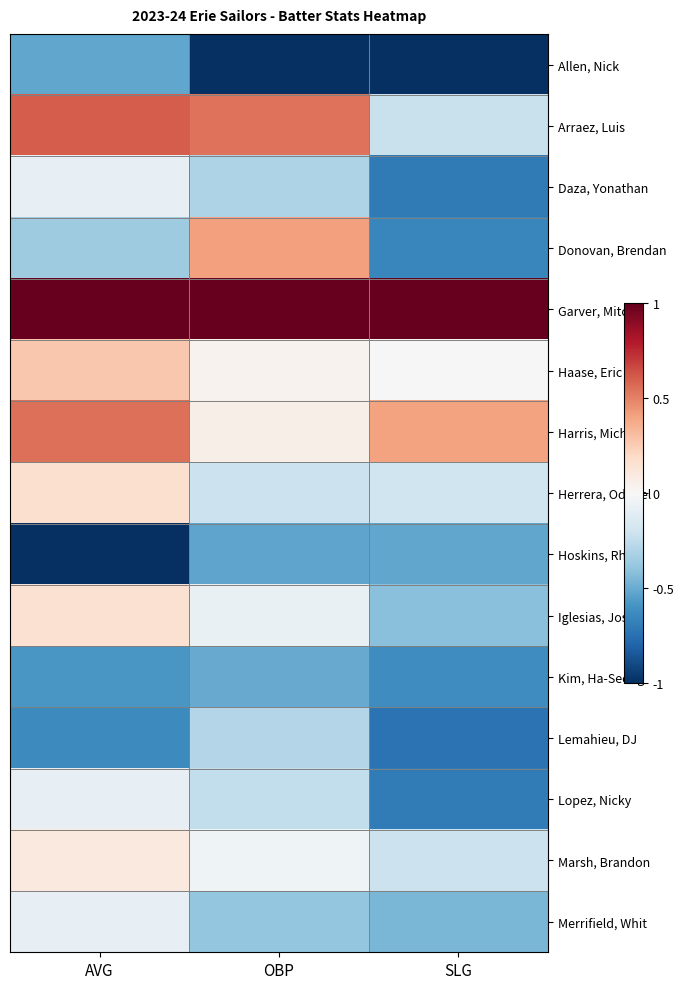

Rank the series at SLG from highest to lowest value.

Garver, Mitch, Harris, Michael, Haase, Eric, Herrera, Odubel, Marsh, Brandon, Arraez, Luis, Iglesias, Jose, Merrifield, Whit, Hoskins, Rhys, Kim, Ha-Seong, Donovan, Brendan, Lopez, Nicky, Daza, Yonathan, Lemahieu, DJ, Allen, Nick